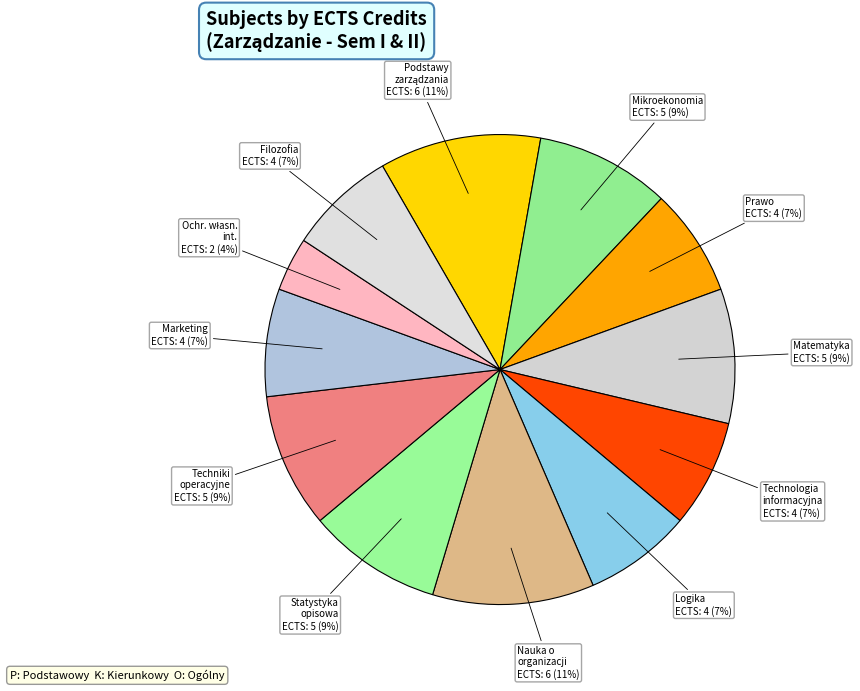

Count the number of slices in the pie.

12